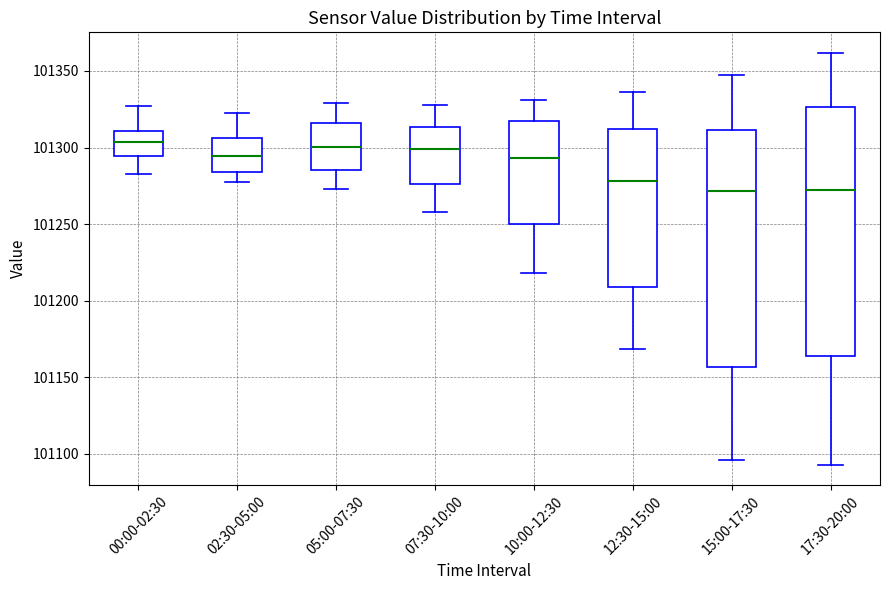

Which box is the tallest, from its lower edge to its upper edge?

17:30-20:00